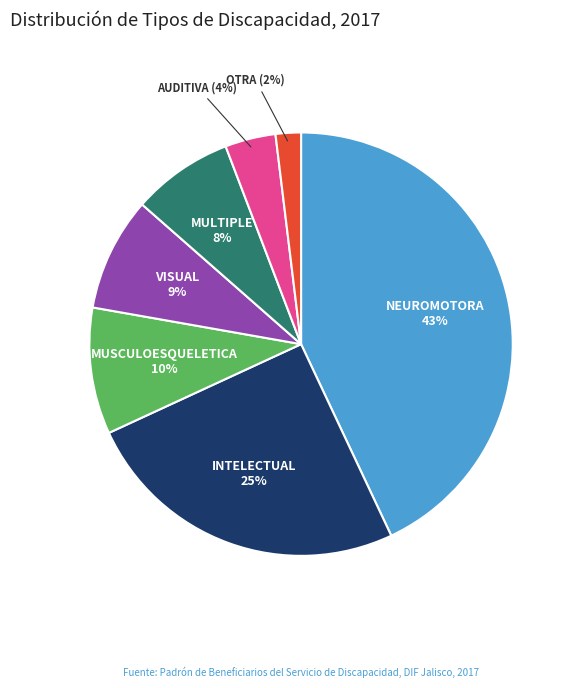

Does INTELECTUAL account for over 50% of the chart?

No